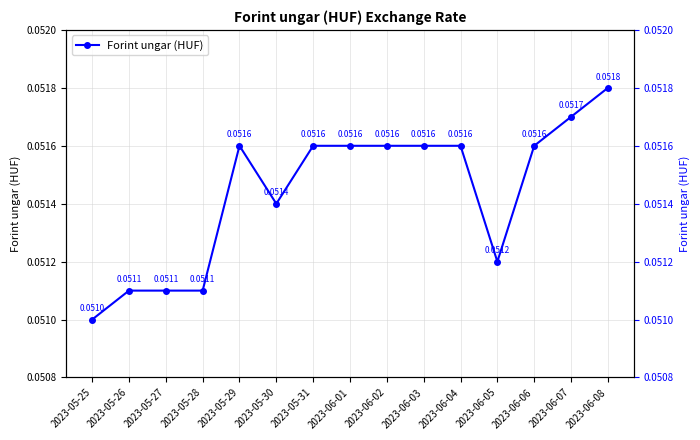

What is the sum of all values?

0.8